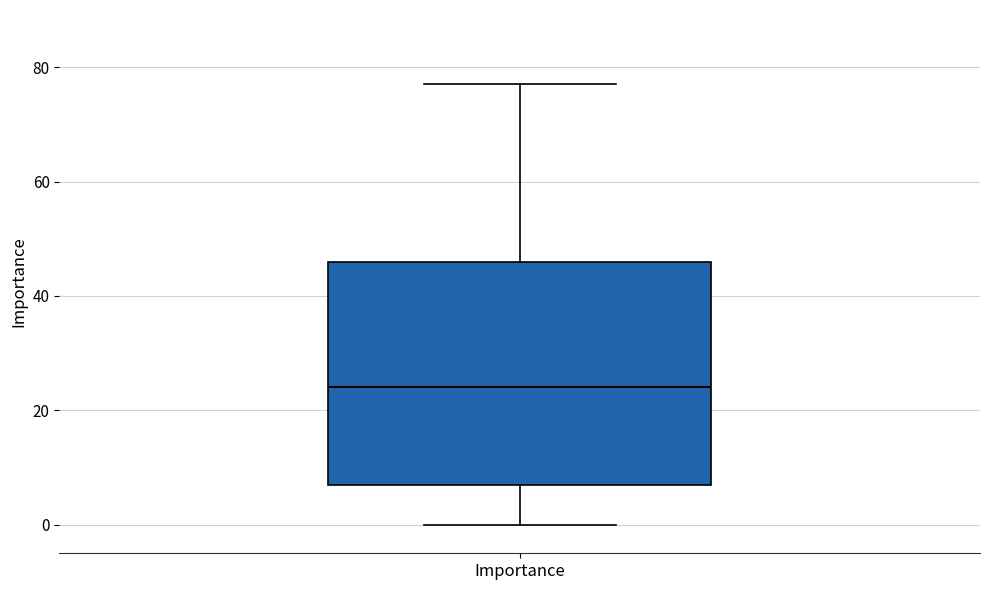

Where does the median line of the box for Importance sit on the y-axis? The values are not printed on the chart, so give them approximately, as read against the axis.

24